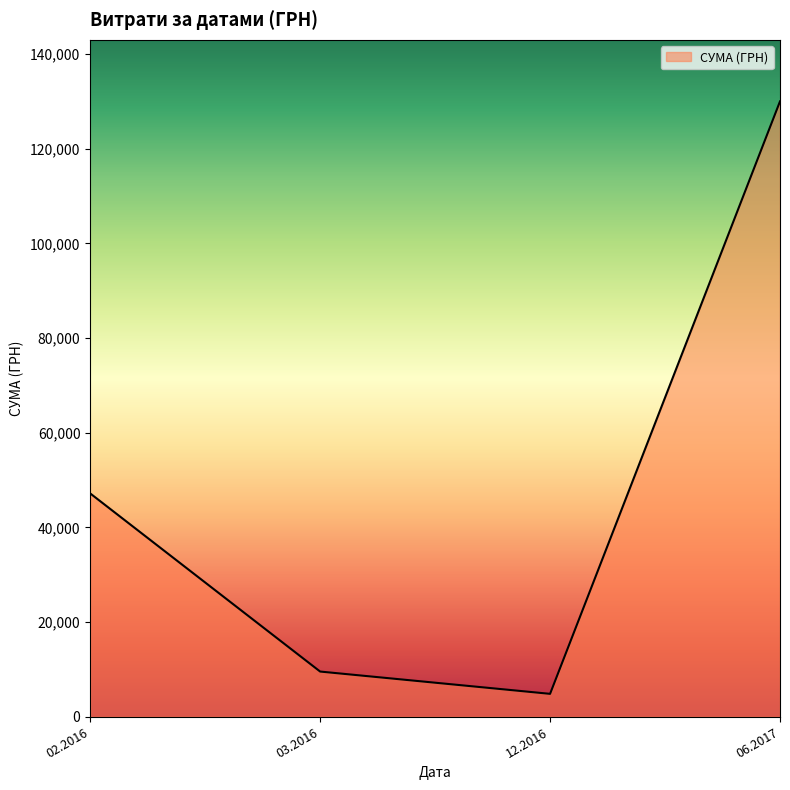

Which label corresponds to the smallest value in the chart?

12.2016